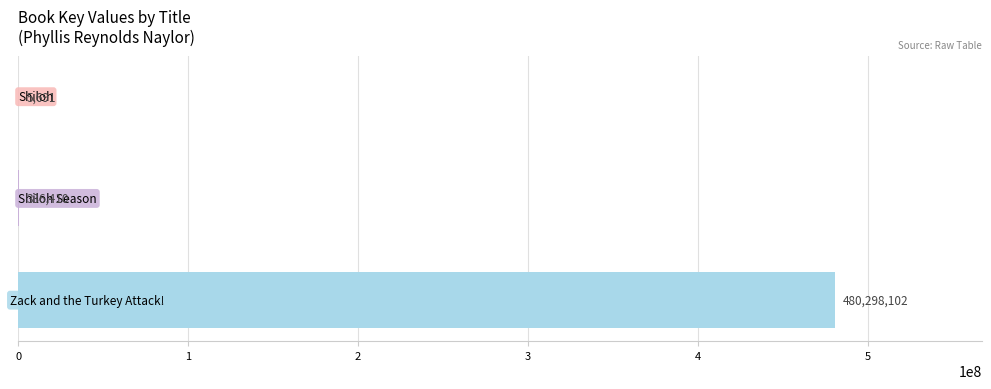

Count the number of categories in the chart.

3